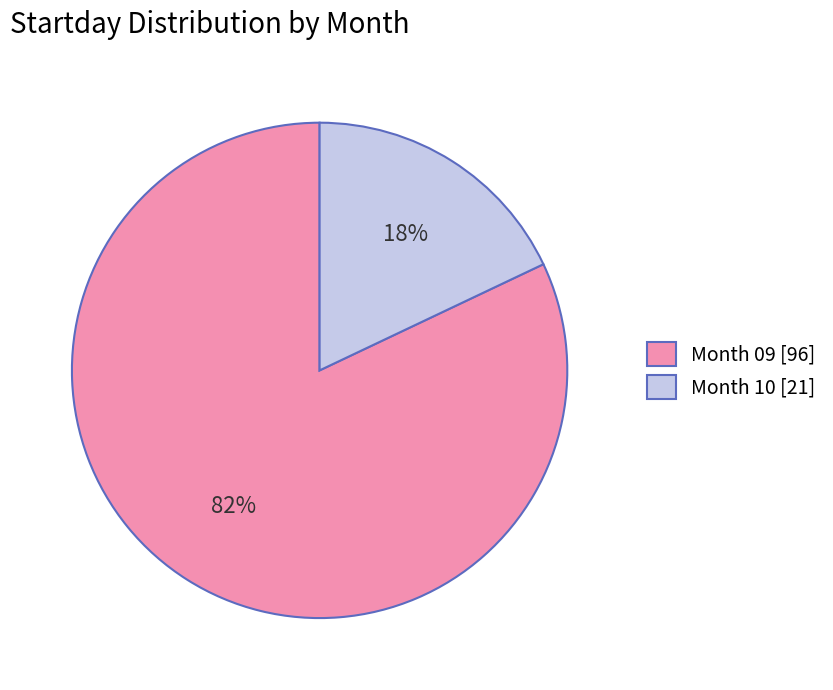

To the nearest percent, what is the difference between the Month 09 [96] and Month 10 [21] slice percentages?

64%